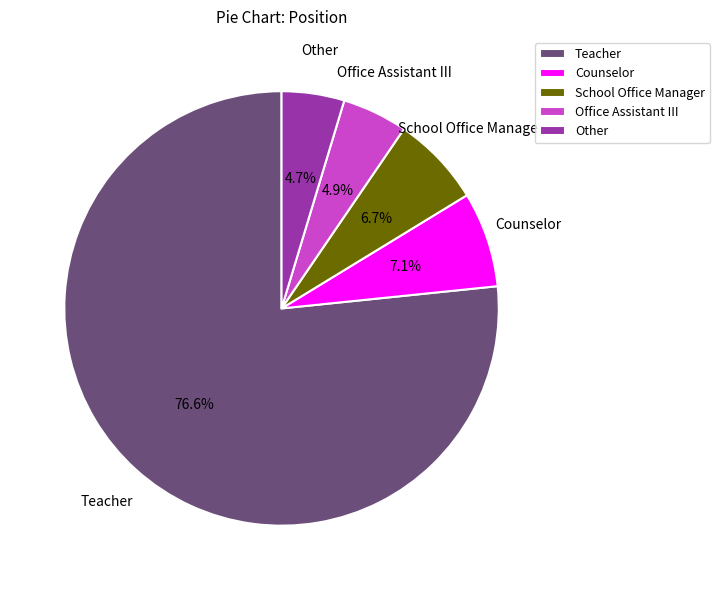

How many segments does this pie chart have?

5